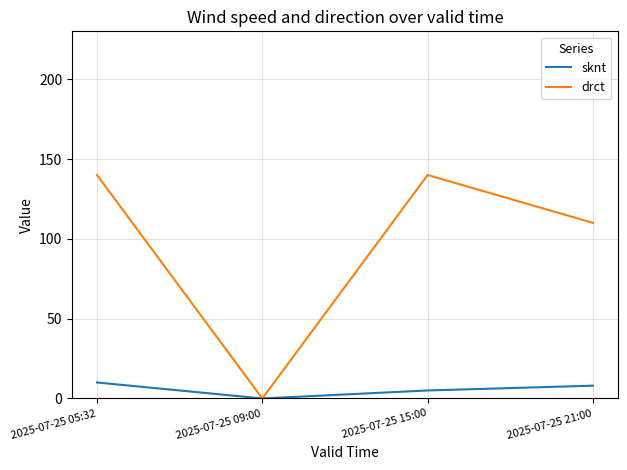

How many positive values does the drct series have?

3